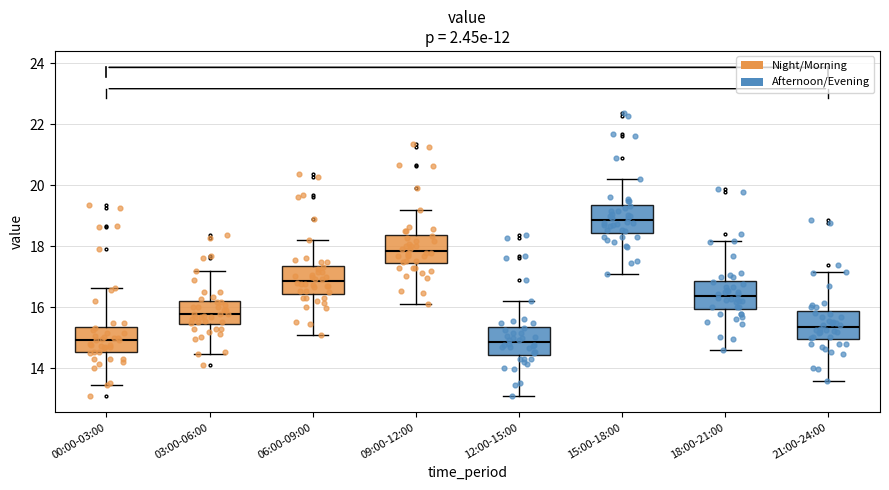

Reading left to right, read every box against the y-axis: the position of its median line, the range the box covers, and the ends of its whiskers. The values are not printed on the chart, so give them approximately, as read against the axis.

00:00-03:00: median 15.0, box 14.6 to 15.4, whiskers 13.4 to 16.6
03:00-06:00: median 15.8, box 15.4 to 16.2, whiskers 14.4 to 17.2
06:00-09:00: median 16.8, box 16.4 to 17.4, whiskers 15.2 to 18.2
09:00-12:00: median 17.8, box 17.4 to 18.4, whiskers 16.2 to 19.2
12:00-15:00: median 14.8, box 14.4 to 15.4, whiskers 13.2 to 16.2
15:00-18:00: median 18.8, box 18.4 to 19.4, whiskers 17.2 to 20.2
18:00-21:00: median 16.4, box 16.0 to 16.8, whiskers 14.6 to 18.2
21:00-24:00: median 15.4, box 15.0 to 15.8, whiskers 13.6 to 17.2